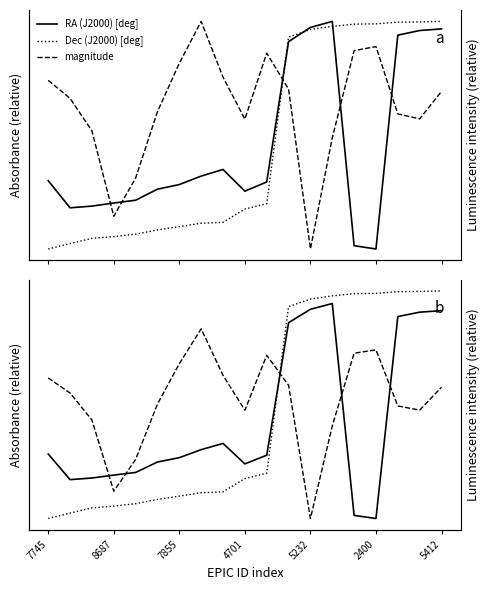

List the series in order of their overall mean, highest first.

magnitude, Dec (J2000) [deg], RA (J2000) [deg]